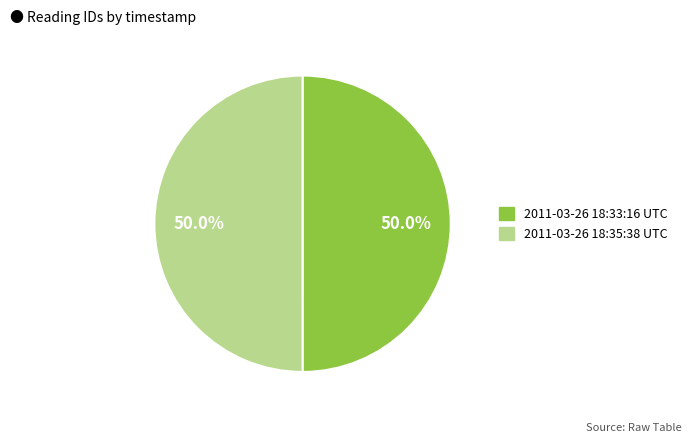

The 2011-03-26 18:33:16 UTC slice represents 50% of the pie. True or false?

True